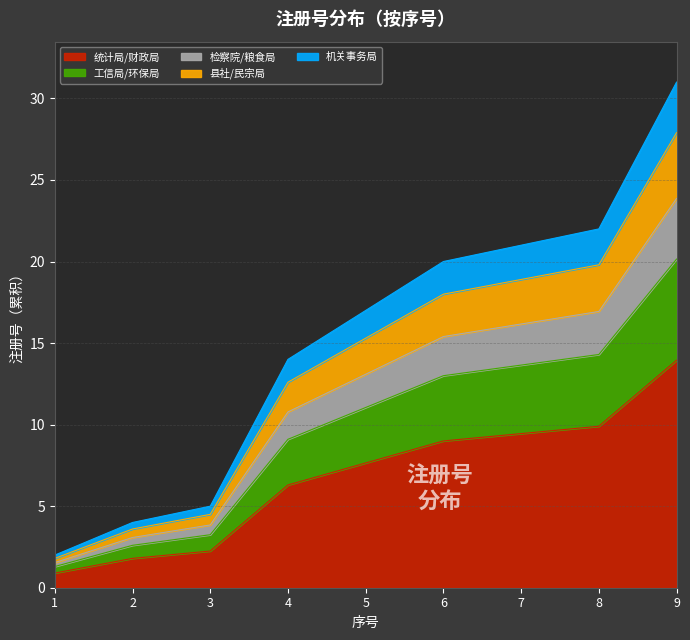

At which category is the sum across all series the highest?

9